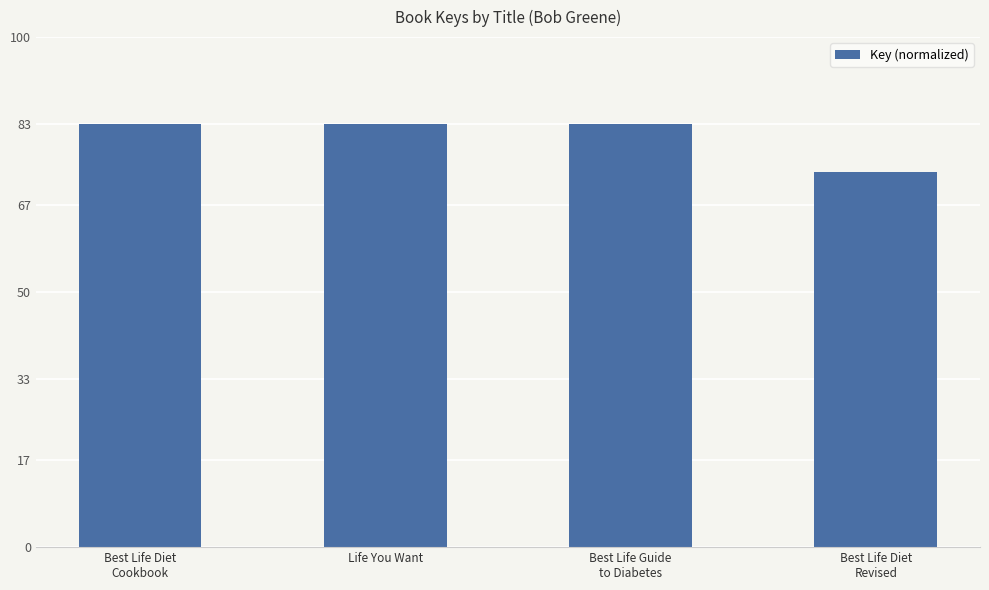

Count the number of values greater than 82.

3